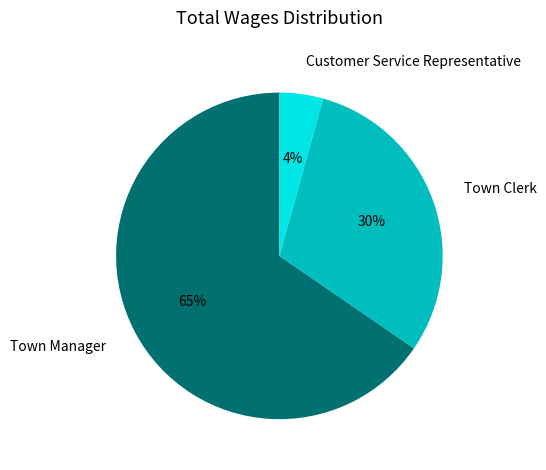

The Town Clerk slice represents 30% of the pie. True or false?

True